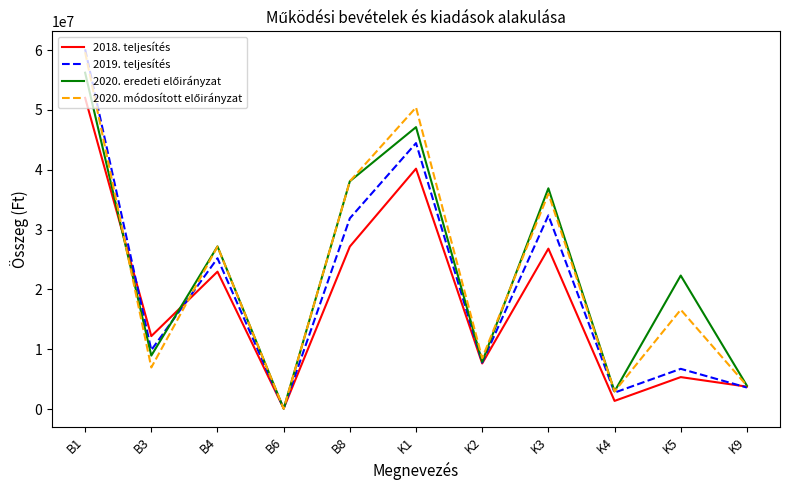

What is the total value across all series at K2?

31766226.5